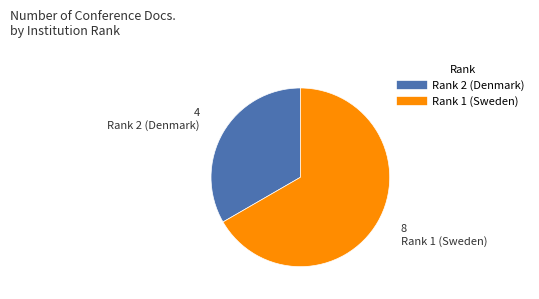

Is Rank 2 (Denmark) the majority of the pie?

No